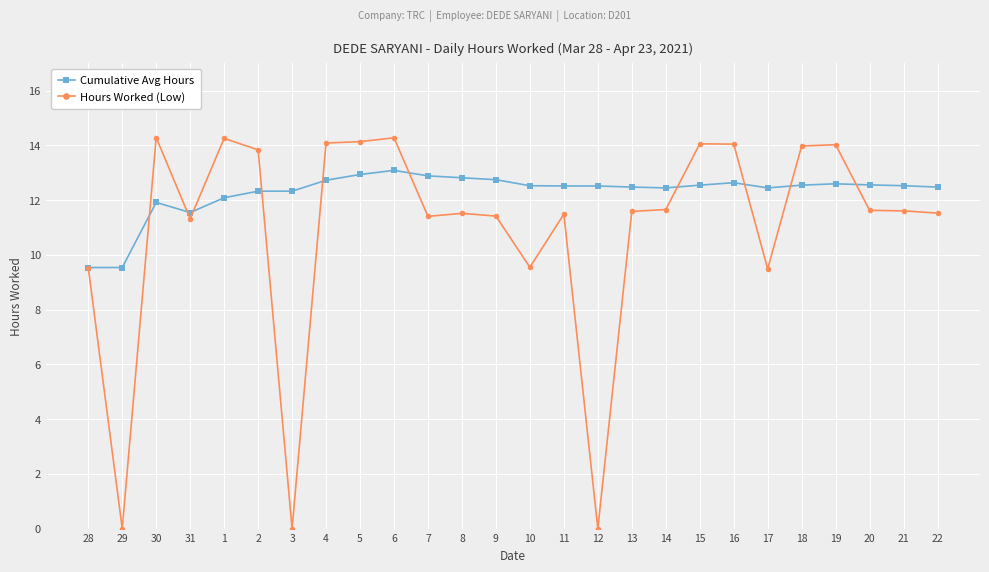

Is the value of Cumulative Avg Hours at 31 greater than the value of Hours Worked (Low) at 30?

No